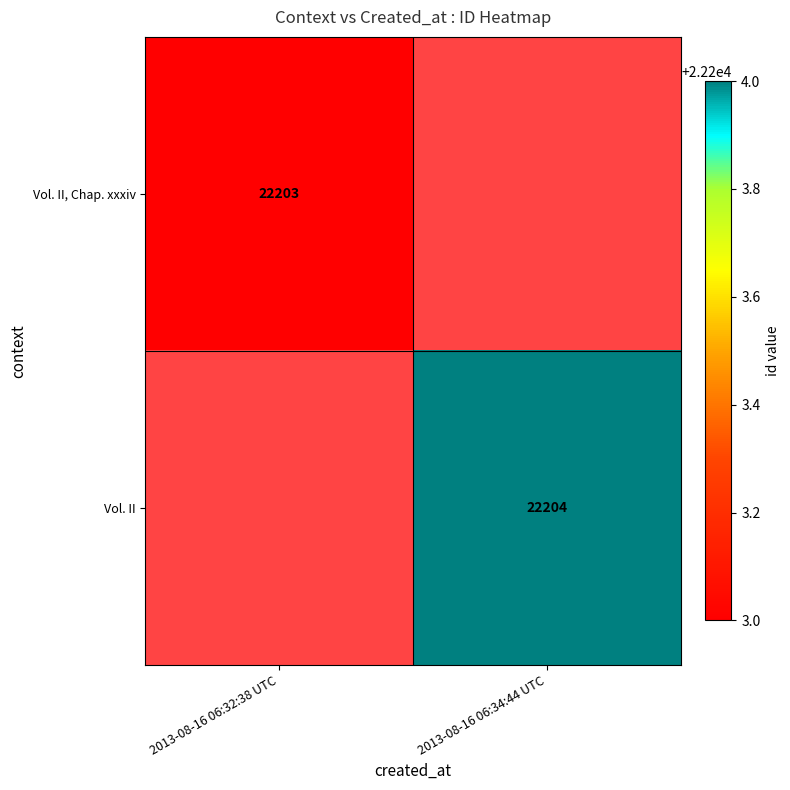

Is the value of Vol. II, Chap. xxxiv at 2013-08-16 06:32:38 UTC greater than the value of Vol. II at 2013-08-16 06:34:44 UTC?

No